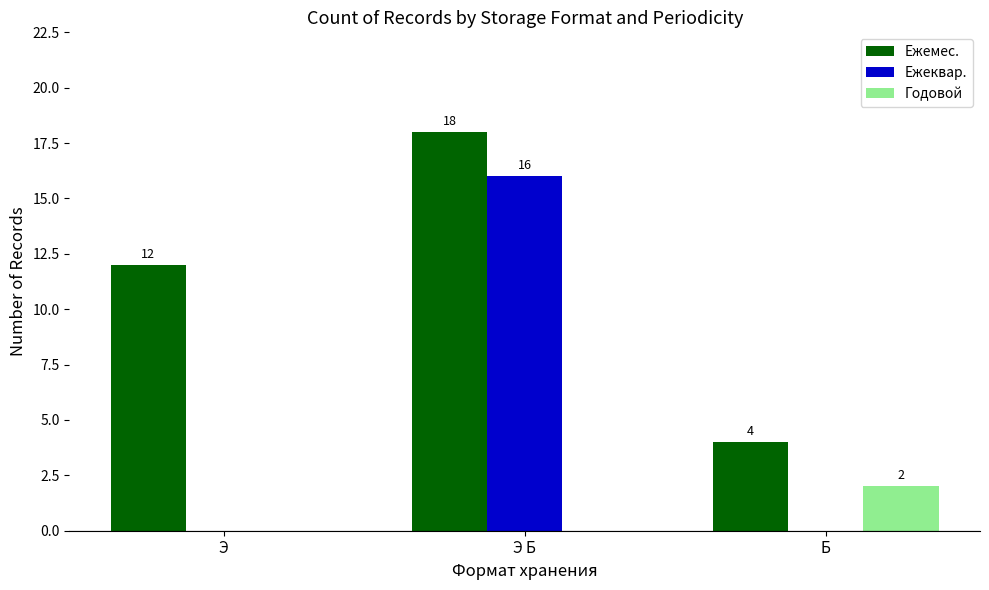

What is the sum of all Годовой values?

2